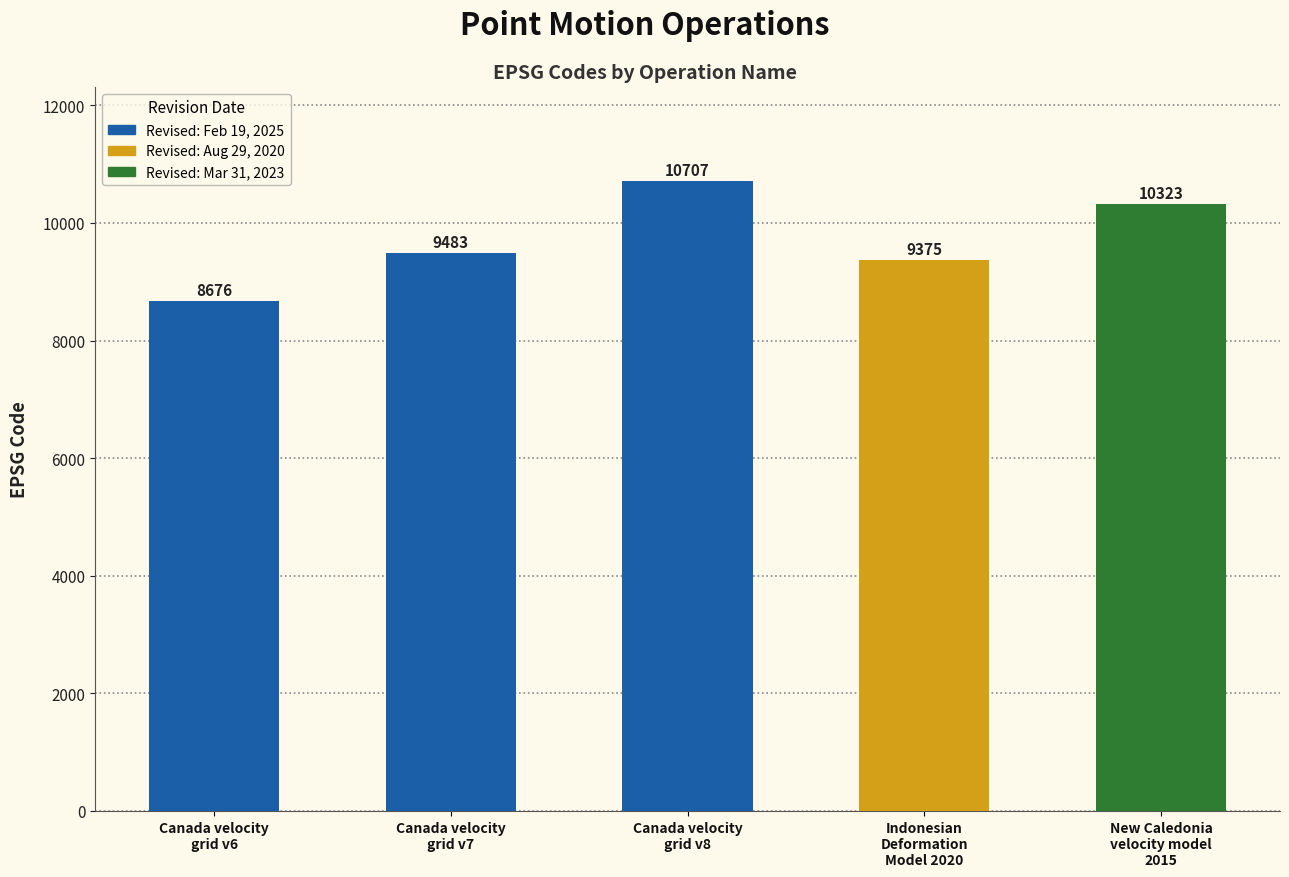

How many bars are there in total?

5